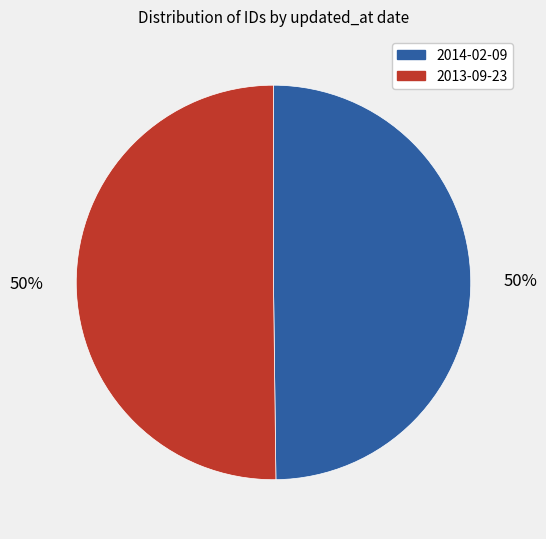

To the nearest percent, what is the average slice percentage?

50%